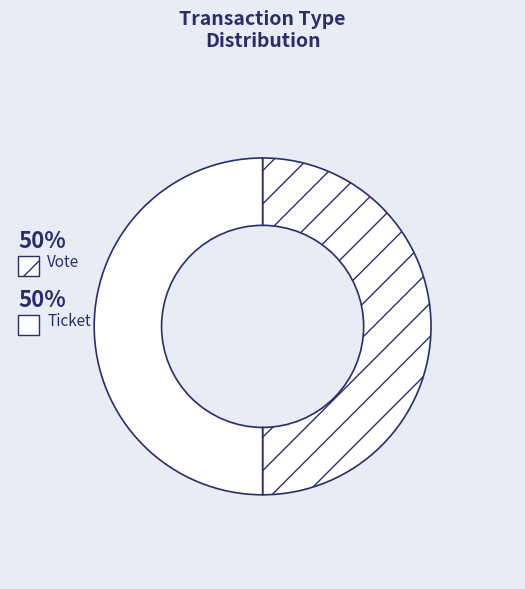

Which slice is the largest?

Vote